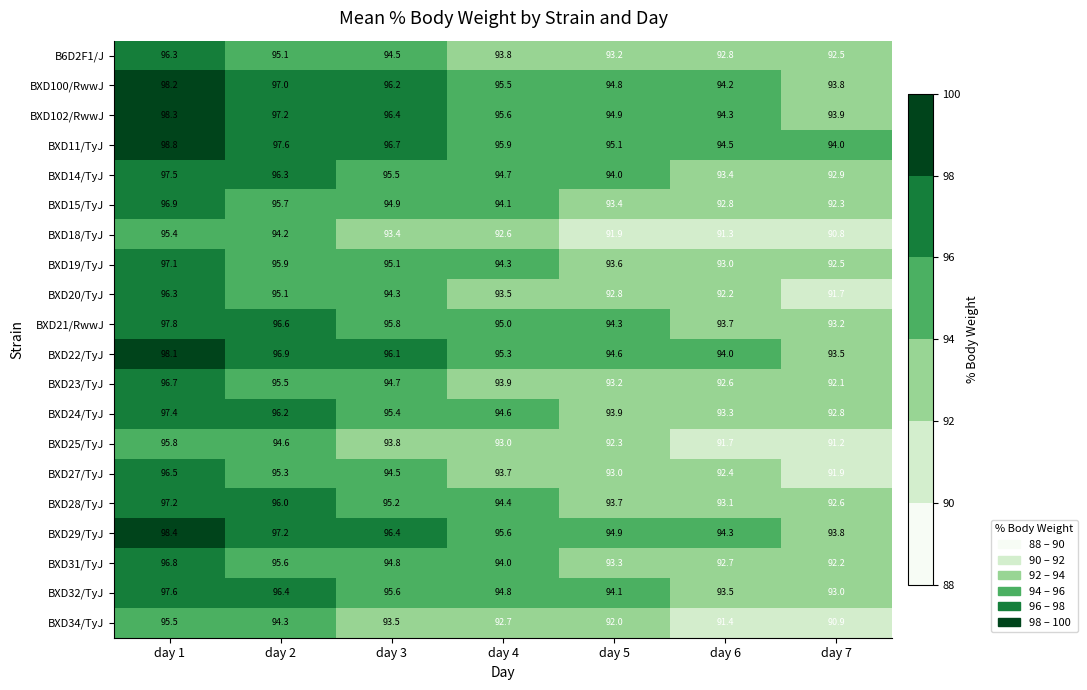

Is it true that BXD102/RwwJ equals 145.4 at day 6?

False